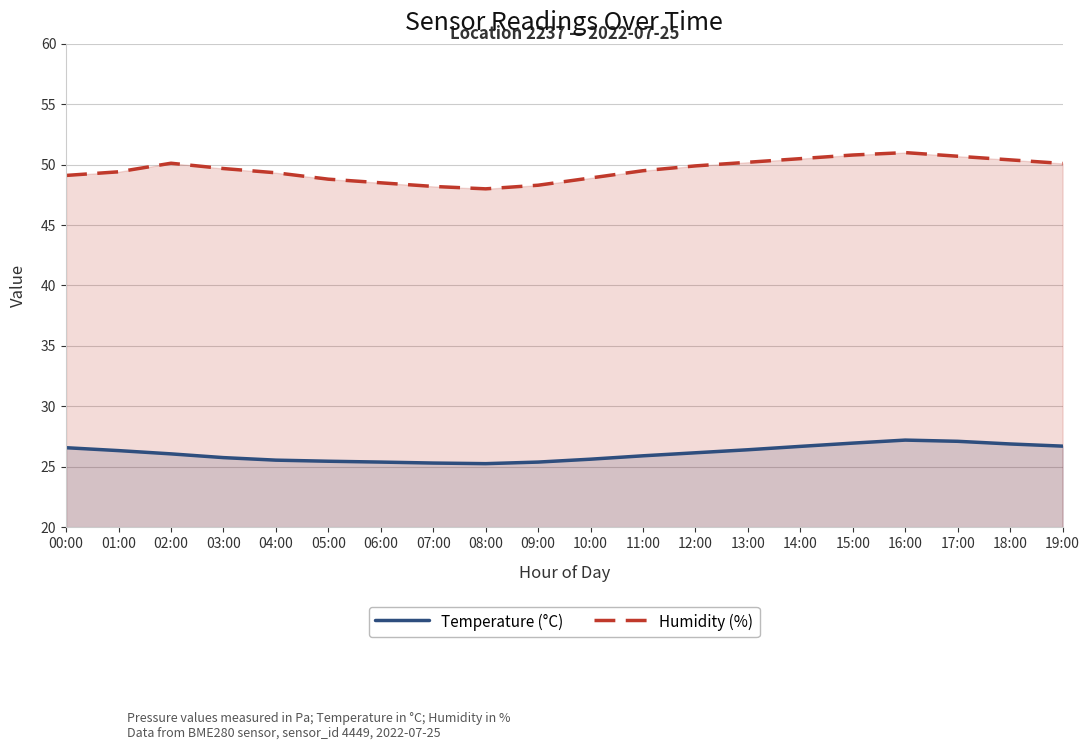

Is it true that Humidity (%) equals 48.9 at 10:00?

True